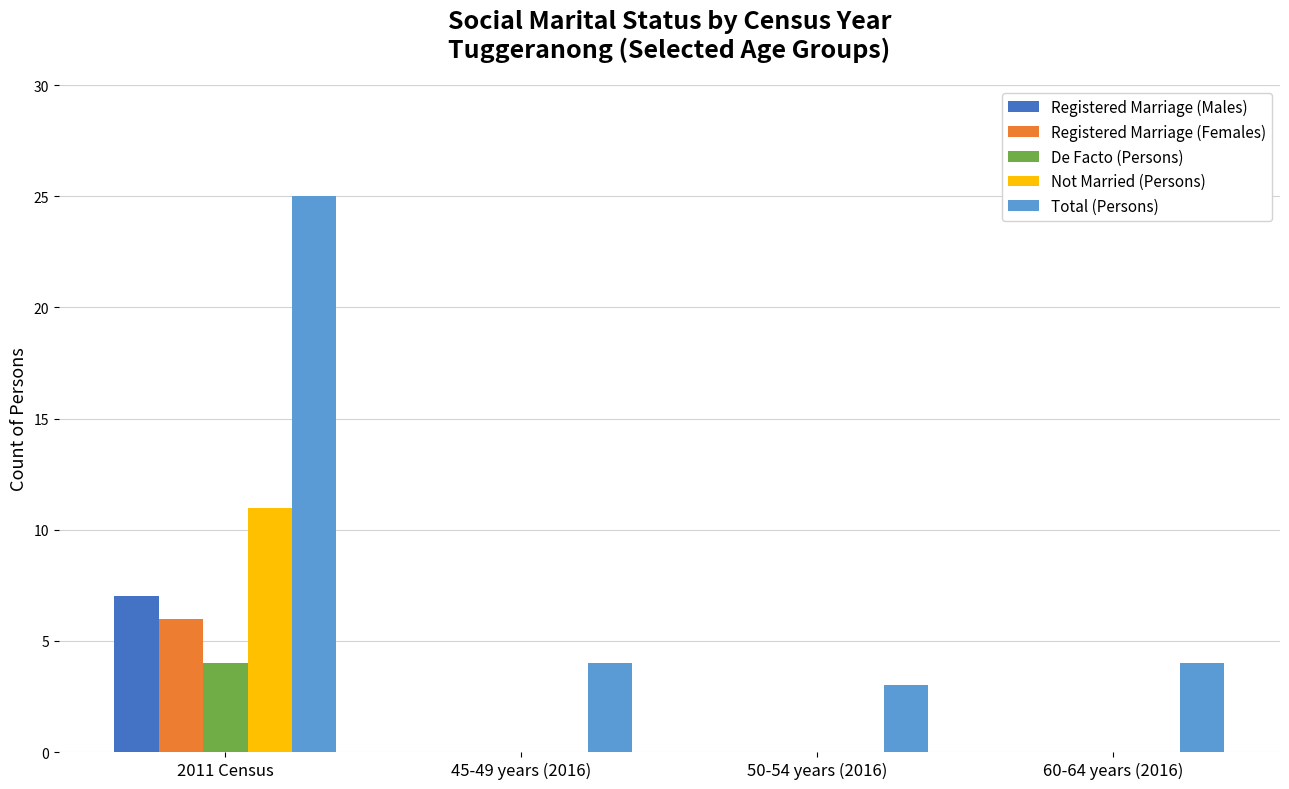

What are all the series names shown in the legend?

Registered Marriage (Males), Registered Marriage (Females), De Facto (Persons), Not Married (Persons), Total (Persons)